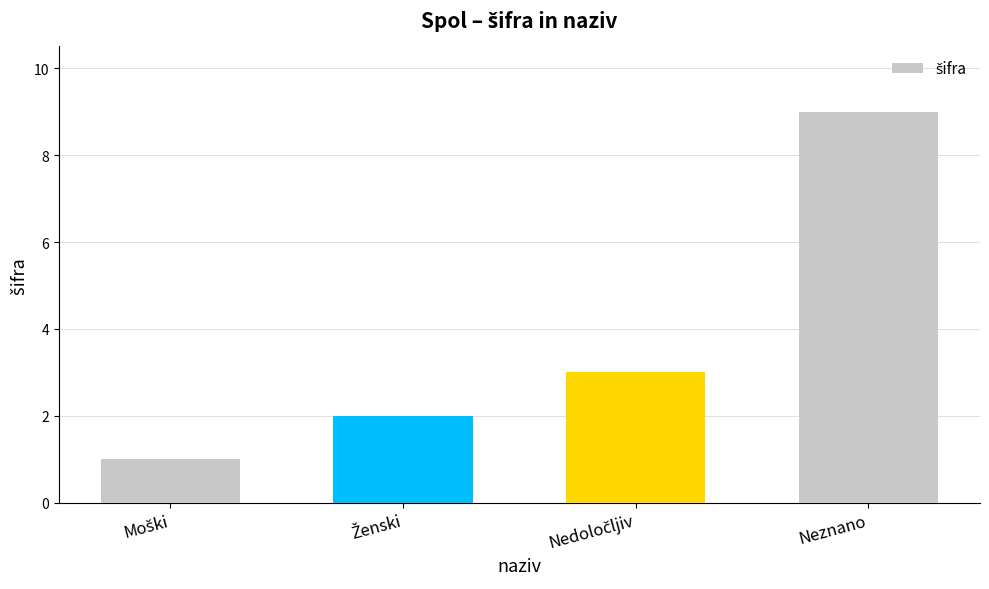

What position from the left is Neznano?

4